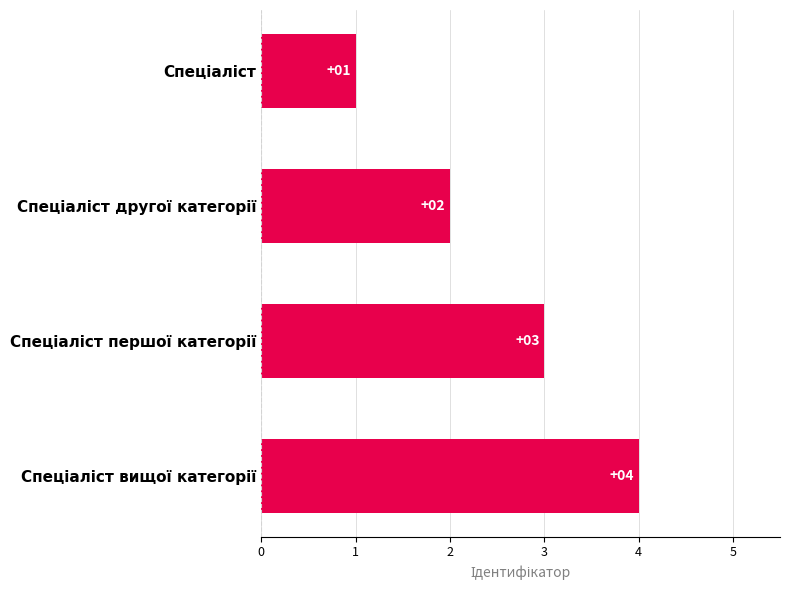

How many values are between 2 and 4?

3